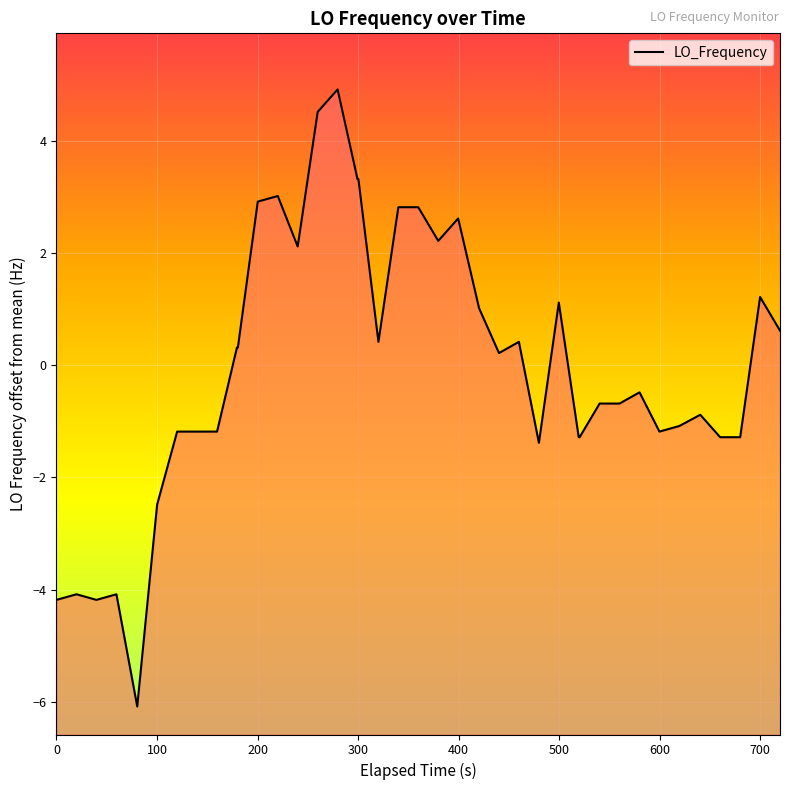

What is the minimum value shown in the chart?

-6.1